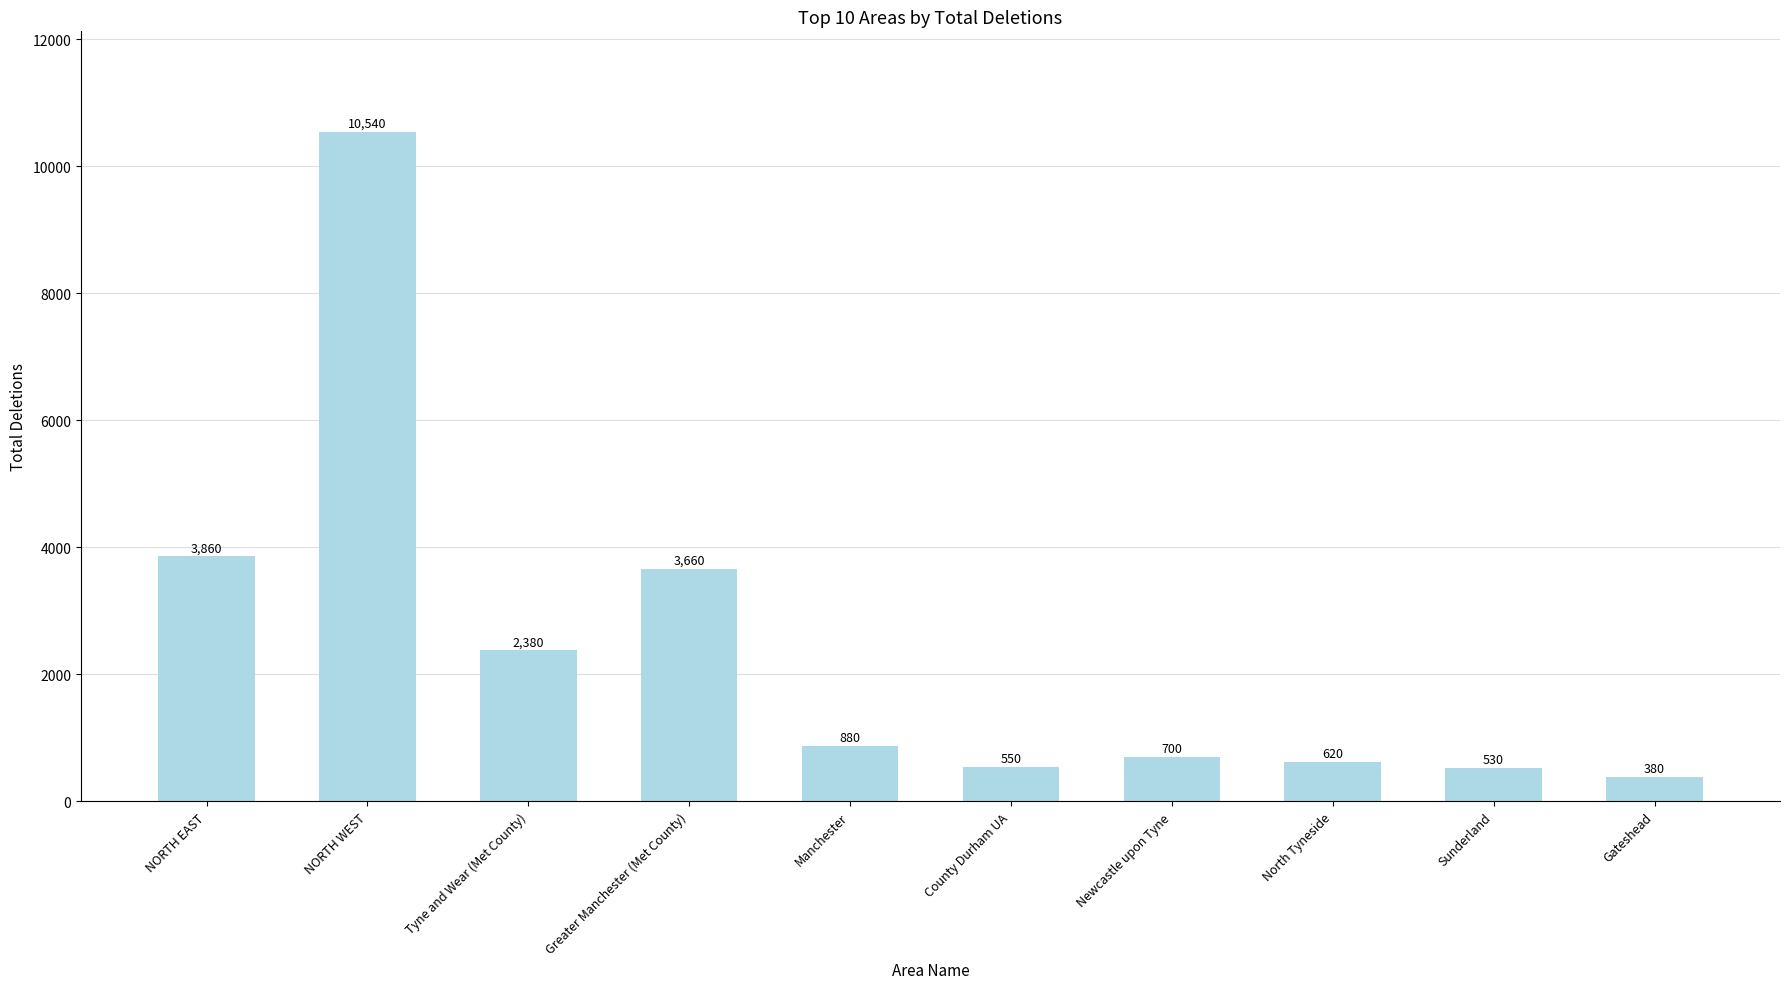

Which has a higher value, County Durham UA or Sunderland?

County Durham UA